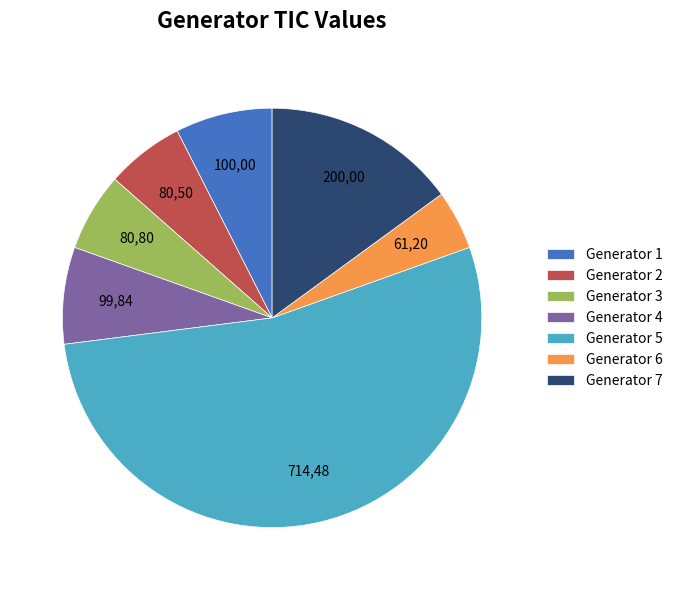

Is it true that Generator 3 is 6% of the pie?

True